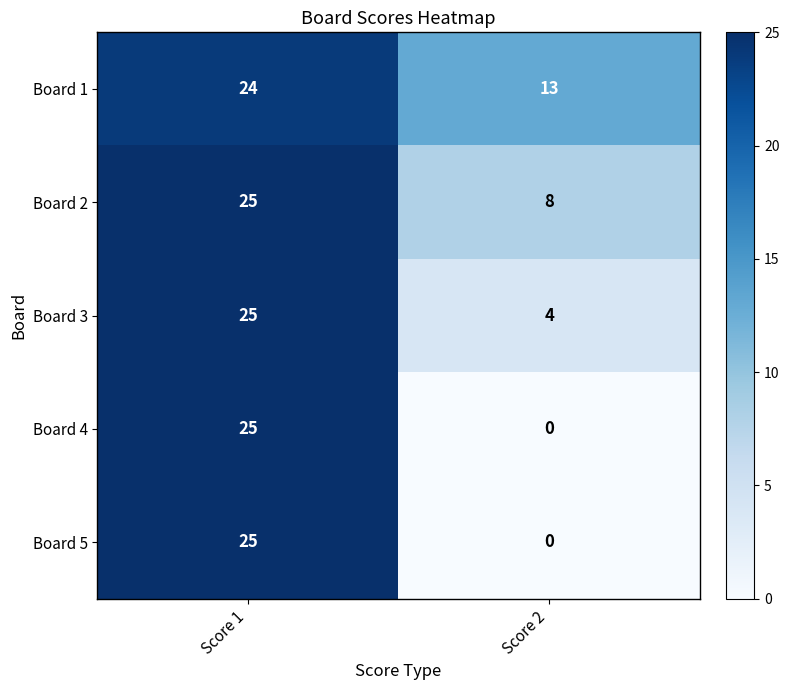

List the labels in order of Board 4 value, largest first.

Score 1, Score 2